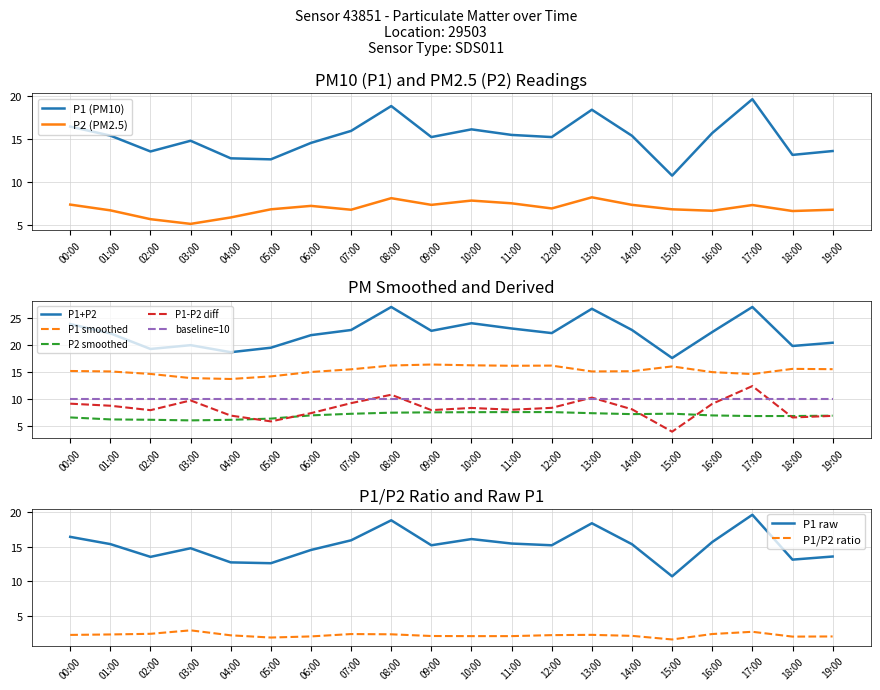

Reading right to left, transcribe all the data shown in this chart.

P1: 19:00=13.6	18:00=13.2	17:00=19.6	16:00=15.7	15:00=10.7	14:00=15.4	13:00=18.4	12:00=15.2	11:00=15.5	10:00=16.1	09:00=15.2	08:00=18.9	07:00=15.9	06:00=14.6	05:00=12.6	04:00=12.8	03:00=14.8	02:00=13.6	01:00=15.4	00:00=16.4
P2: 19:00=6.8	18:00=6.6	17:00=7.3	16:00=6.6	15:00=6.8	14:00=7.3	13:00=8.2	12:00=6.9	11:00=7.5	10:00=7.8	09:00=7.3	08:00=8.1	07:00=6.8	06:00=7.2	05:00=6.8	04:00=5.8	03:00=5.1	02:00=5.7	01:00=6.7	00:00=7.3